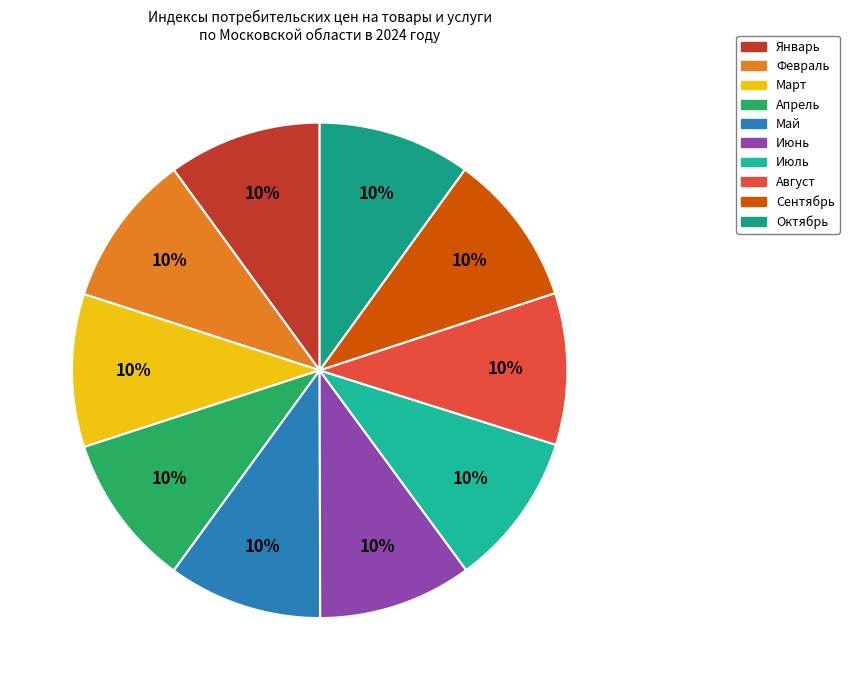

Count the number of slices in the pie.

10